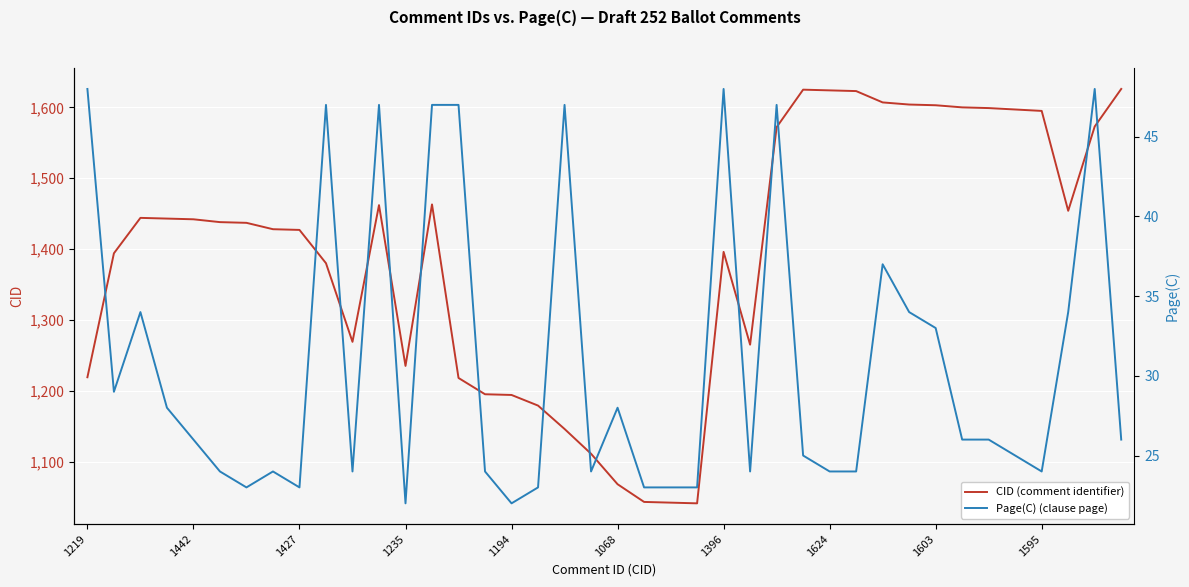

What is the lowest value of the CID (comment identifier) series?

1041